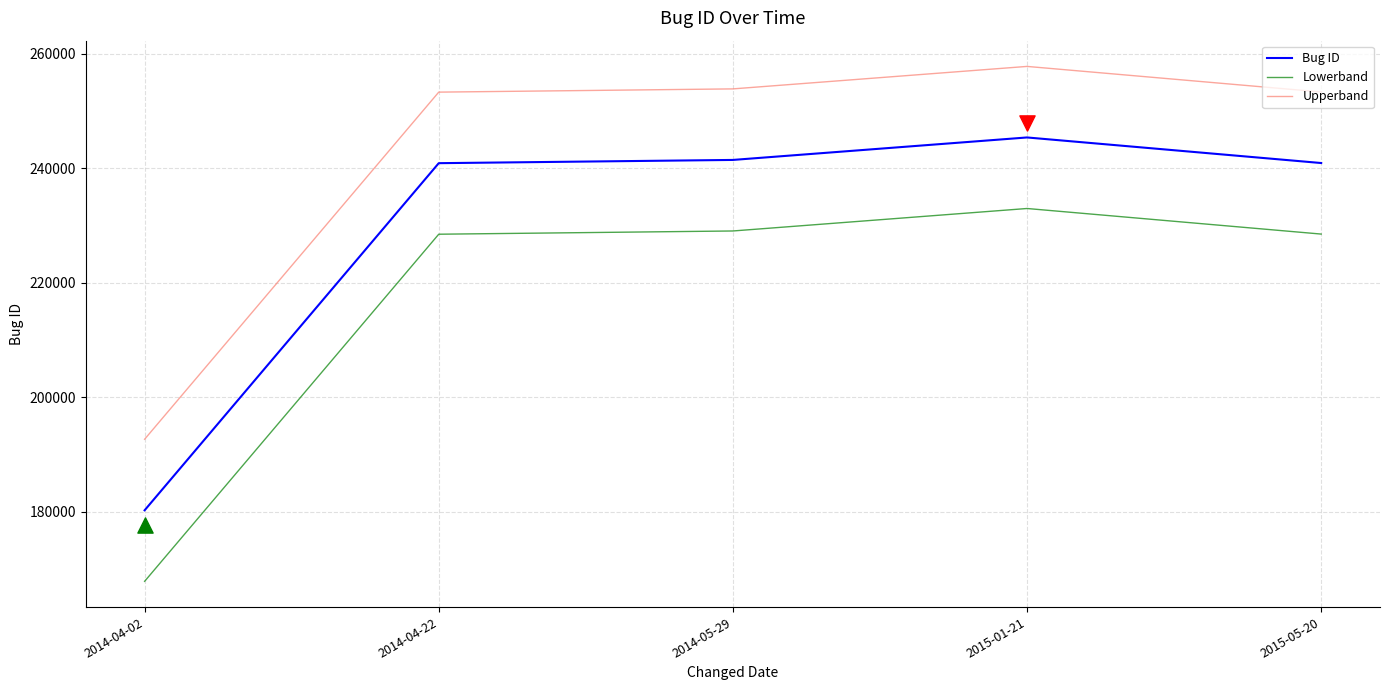

What are all the series names shown in the legend?

Bug ID, Lowerband, Upperband